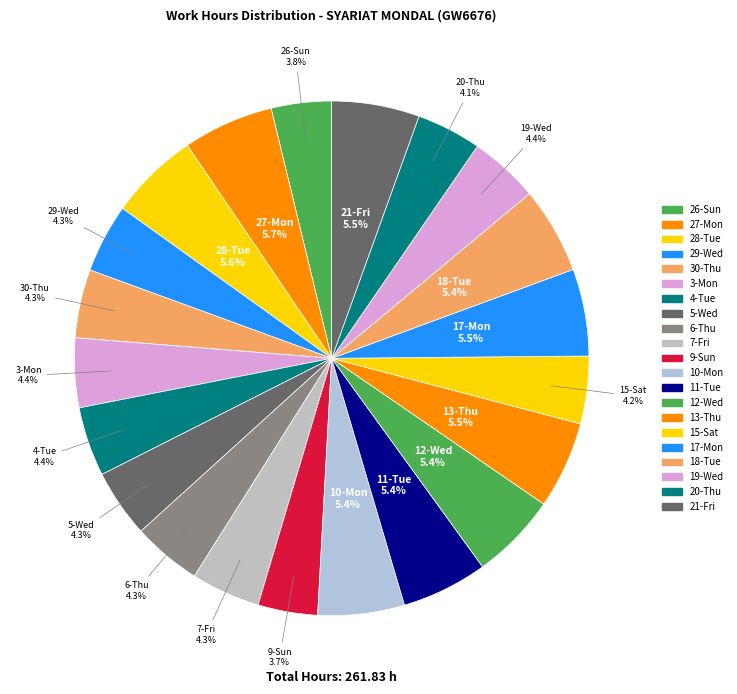

Count the number of slices in the pie.

21